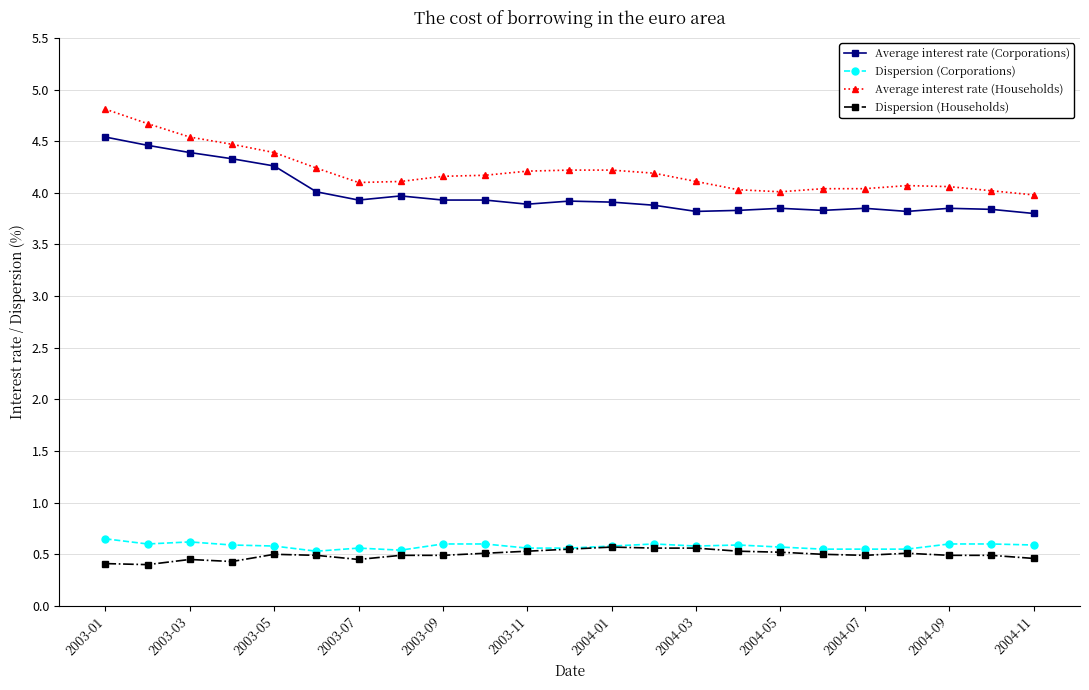

Does the chart display data point markers on the line(s)?

Yes